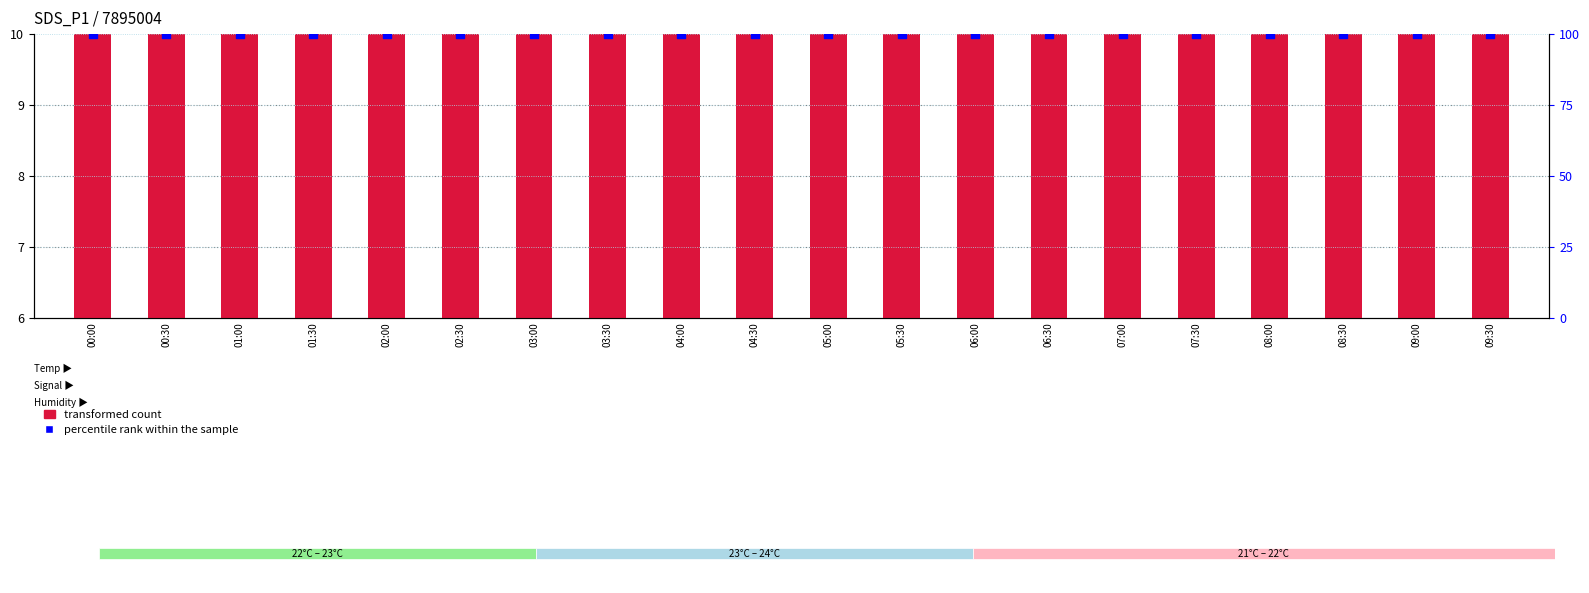

Which series has the largest Y range (max minus min)?

transformed count